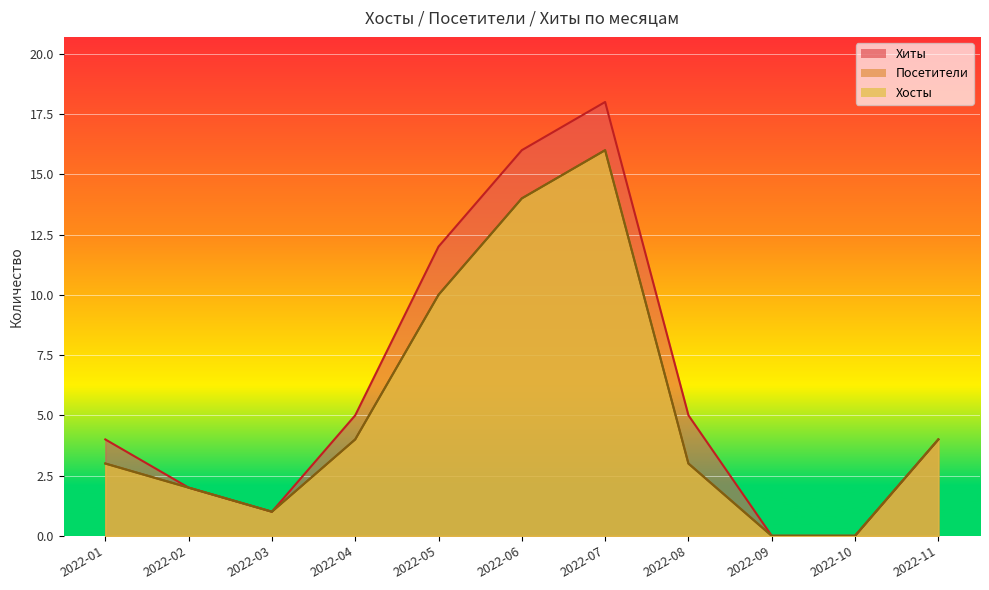

The Хосты series shows 2 at 2022-02. True or false?

True